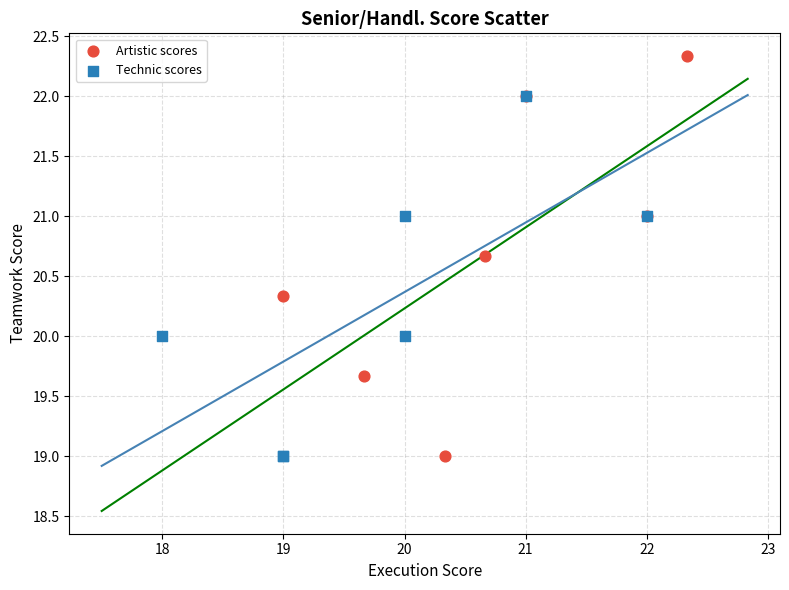

Which series contains the highest Y value?

Artistic scores